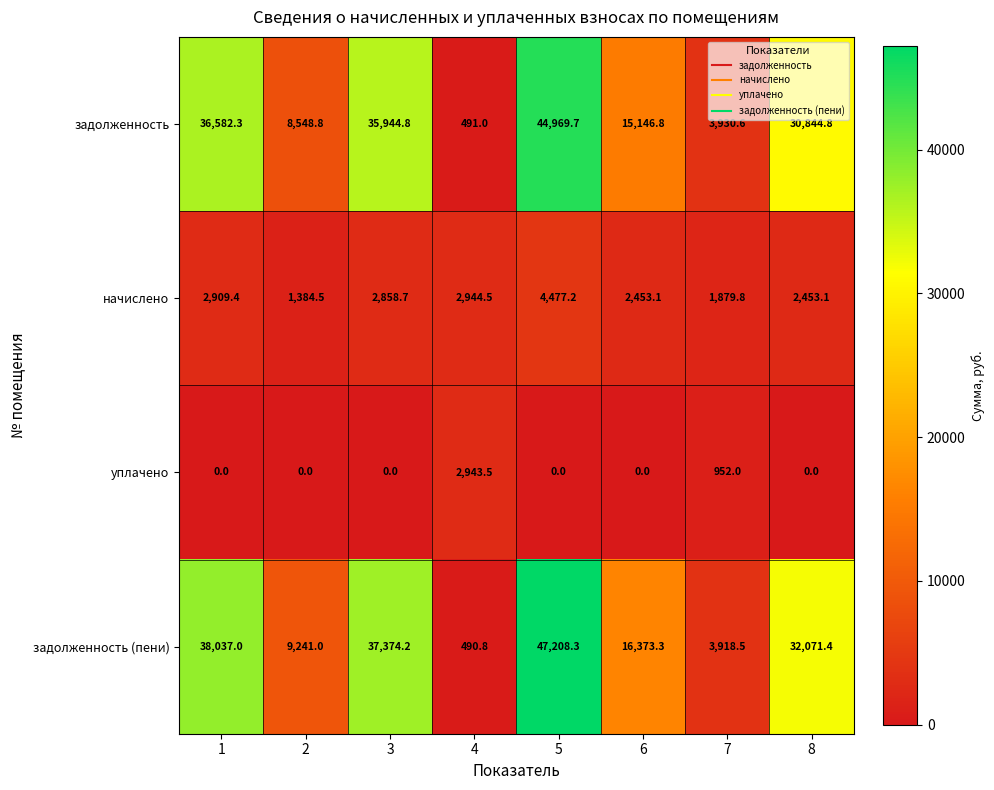

What is the difference between the second highest and minimum values in the задолженность series?

36091.3